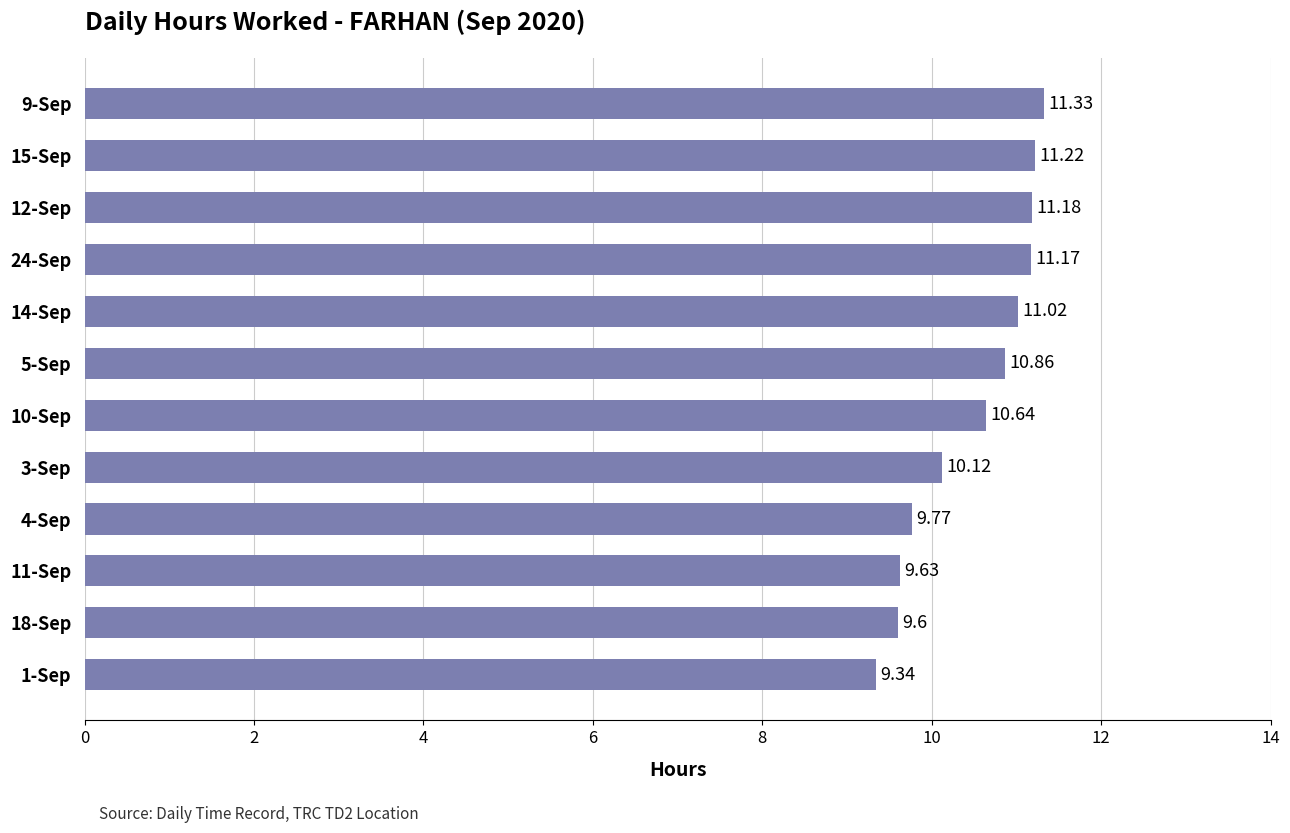

What is the difference between the maximum and minimum values?

2.0